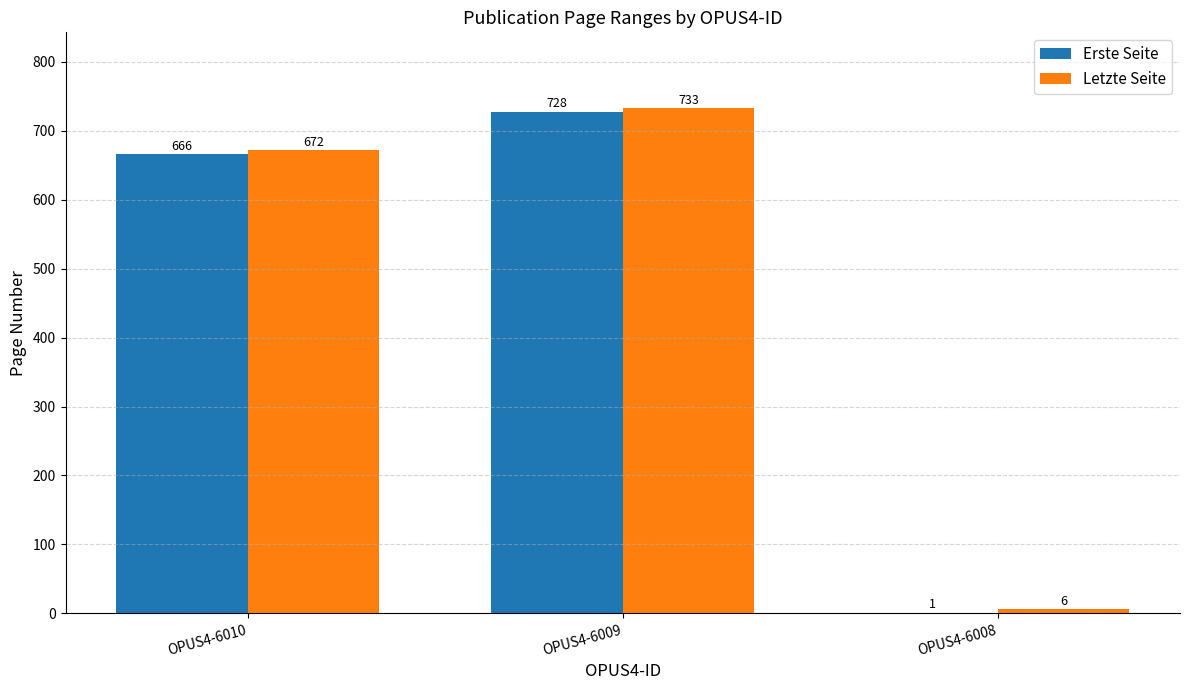

Reading right to left, what are all the values shown in this chart?

Erste Seite: 1	728	666
Letzte Seite: 6	733	672